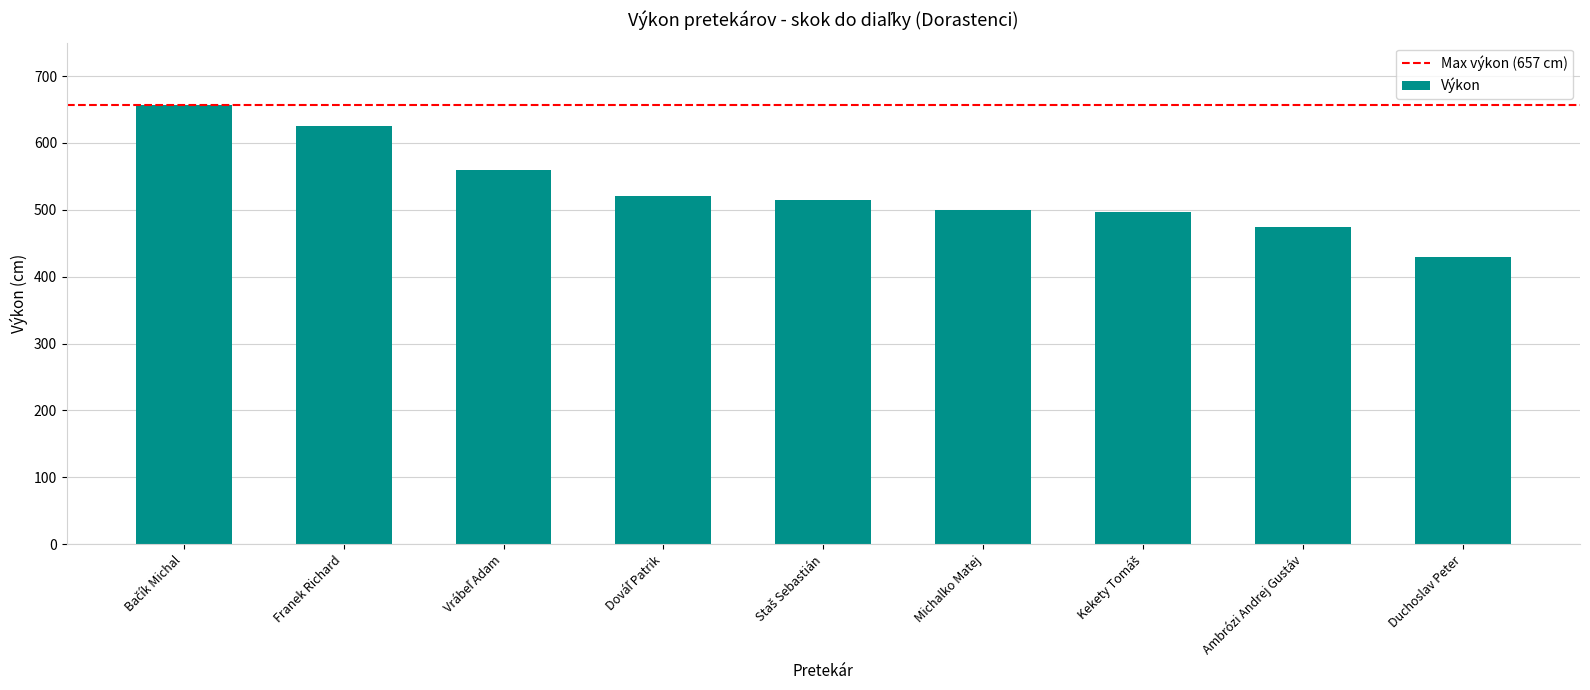

Approximately how many times larger is the value at Michalko Matej compared to Ambrózi Andrej Gustáv?

1.1